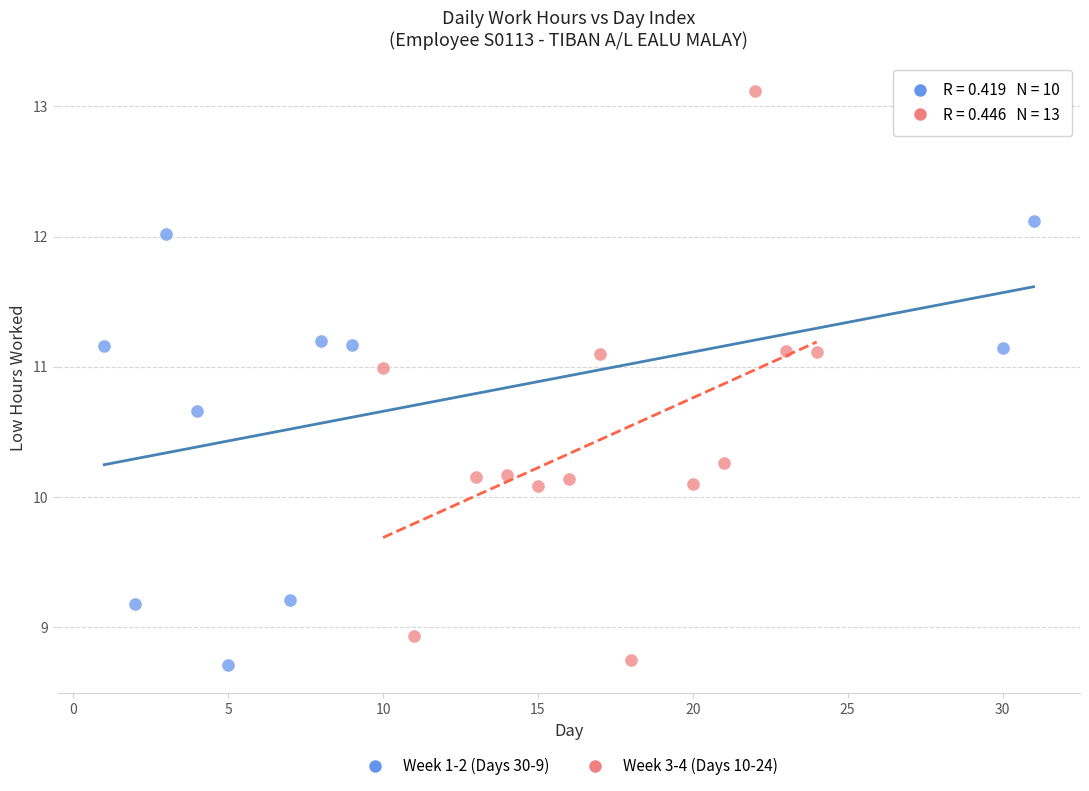

Which series has the largest Y range (max minus min)?

Week 3-4 (Days 10-24)